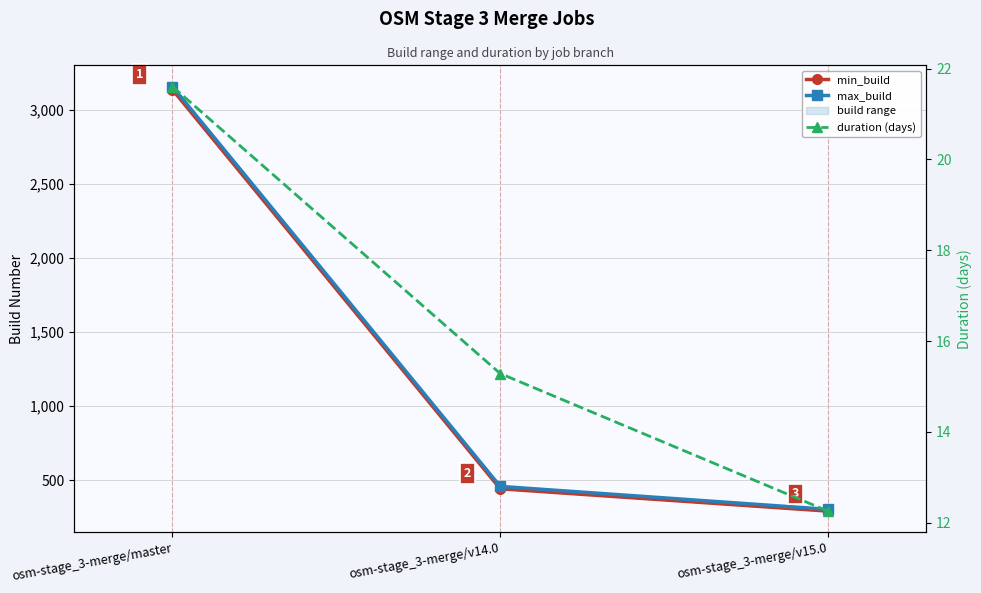

What is the sum of all duration (days) values?

49.1